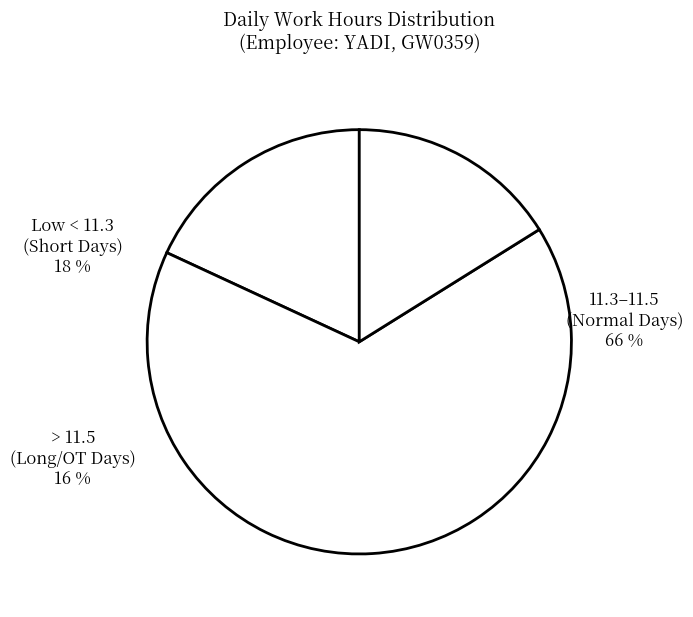

How many segments does this pie chart have?

3